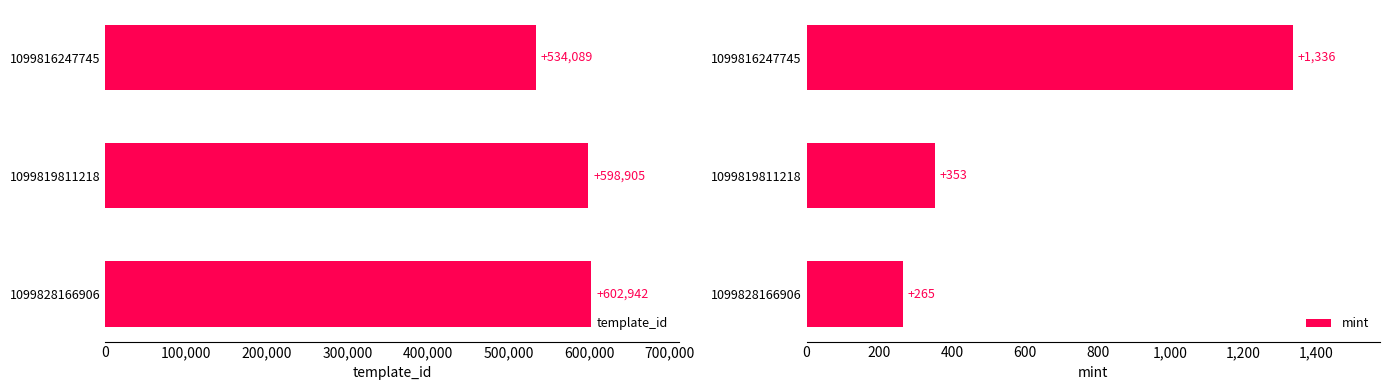

List the labels in order of template_id value, smallest first.

1099816247745, 1099819811218, 1099828166906